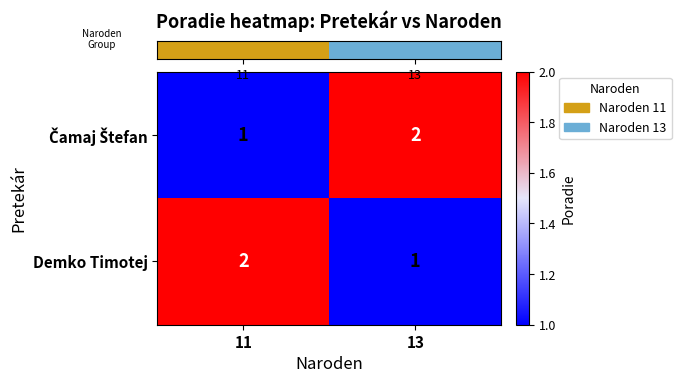

What is the sum of all Demko Timotej values?

3